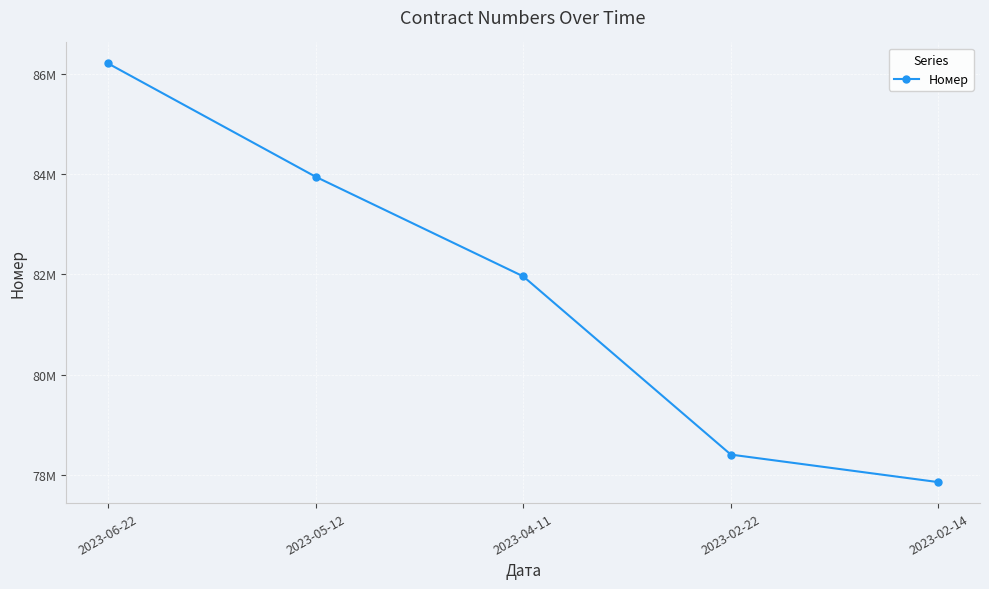

Does the chart display data point markers on the line(s)?

Yes